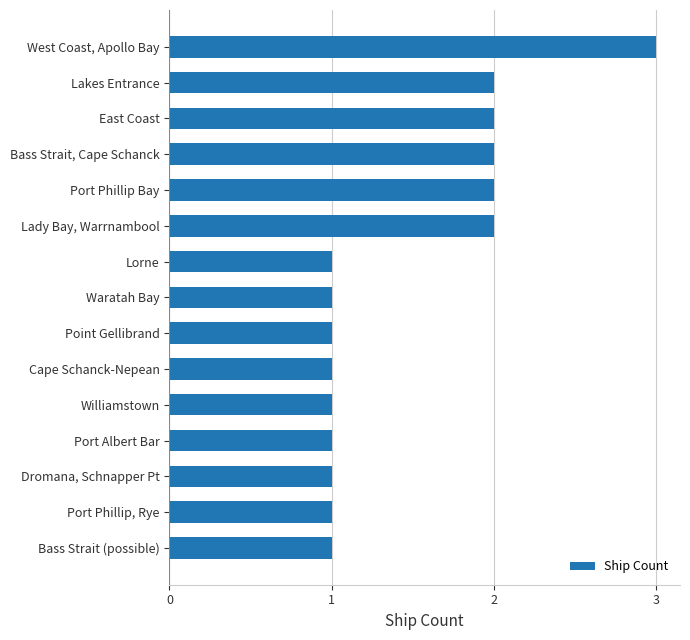

Reading bottom to top, transcribe all the data shown in this chart.

1	1	1	1	1	1	1	1	1	2	2	2	2	2	3